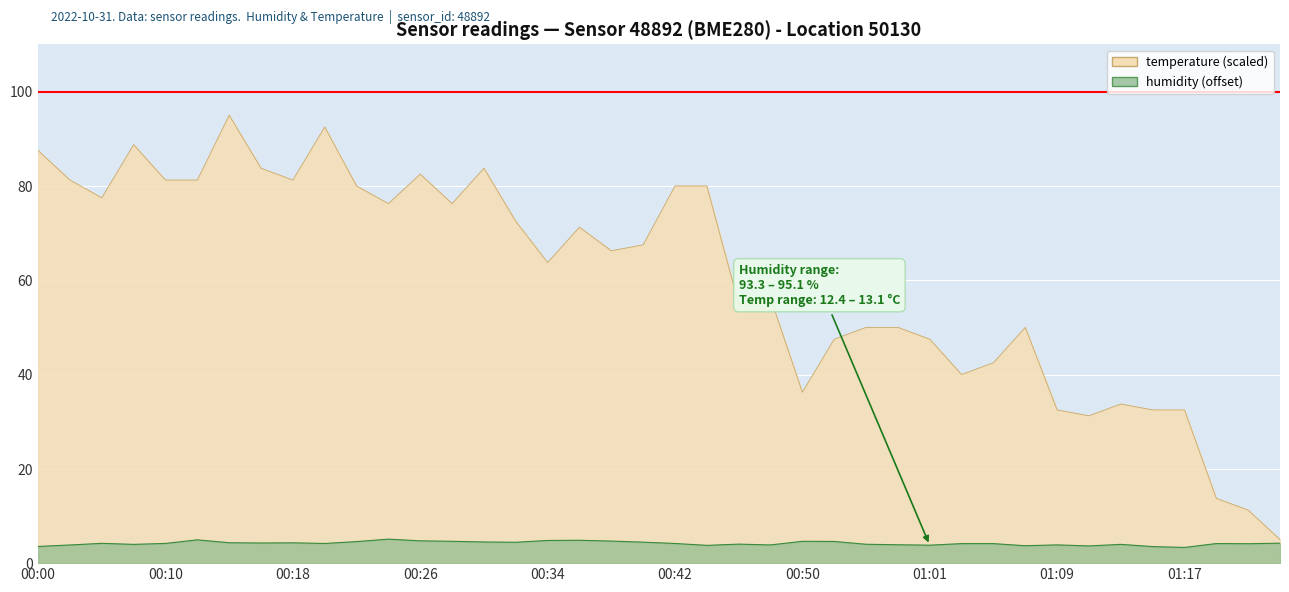

At how many categories does at least one series exceed 37?

31